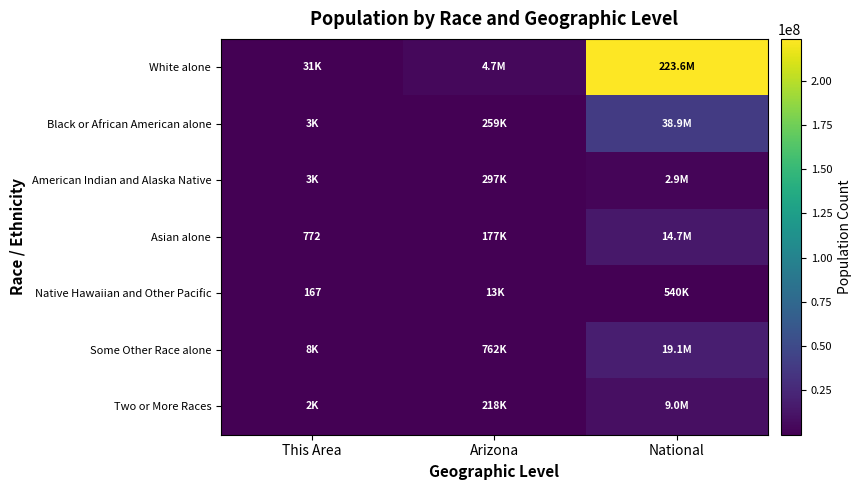

The value of Native Hawaiian and Other Pacific at This Area is 167. True or false?

True